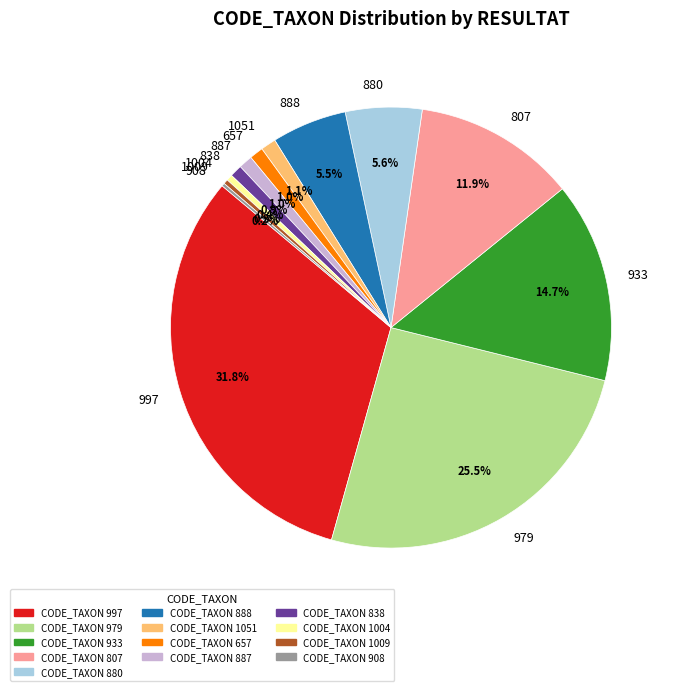

Between 838 and 1009, which is larger?

838